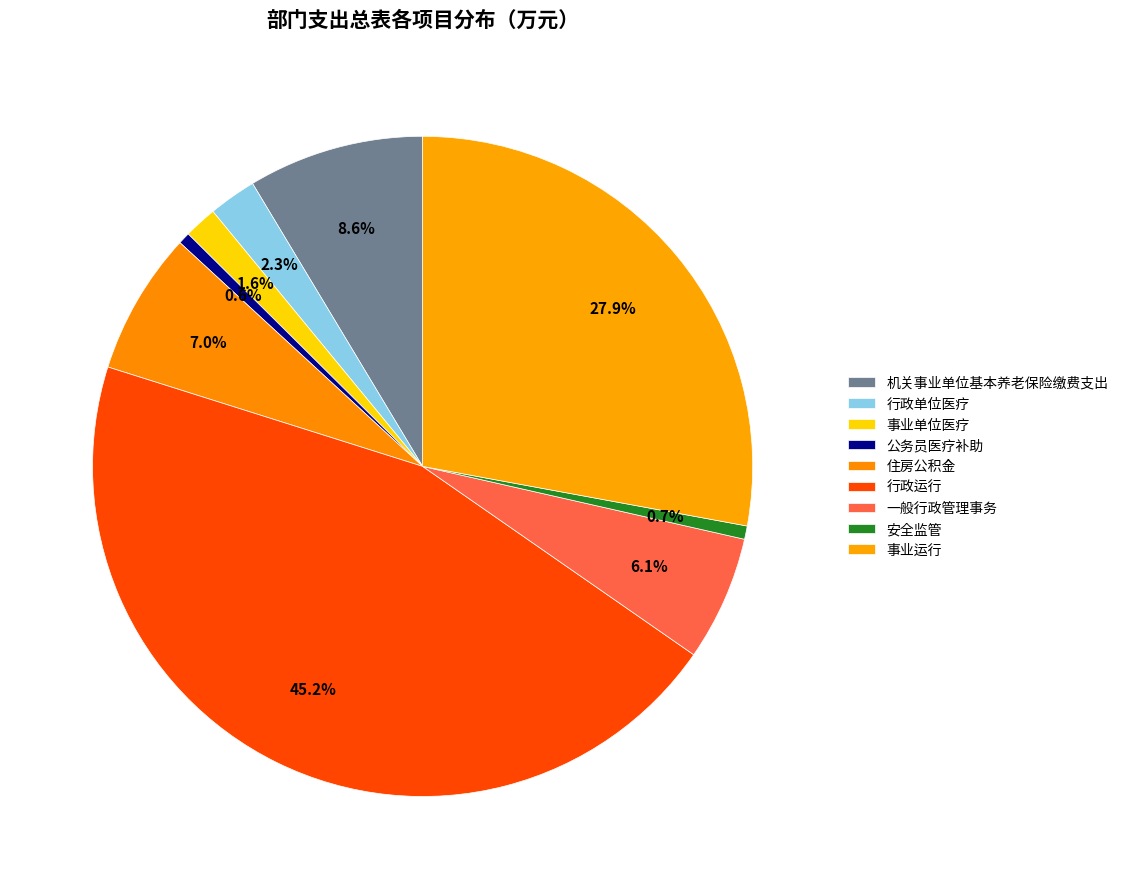

Count the number of slices in the pie.

9